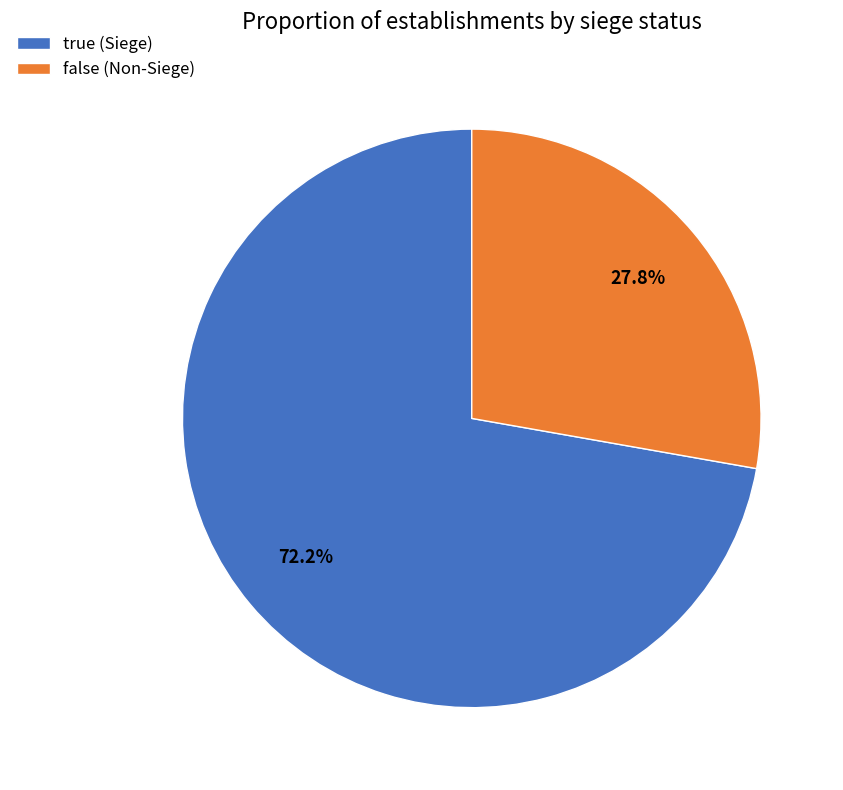

How many segments does this pie chart have?

2